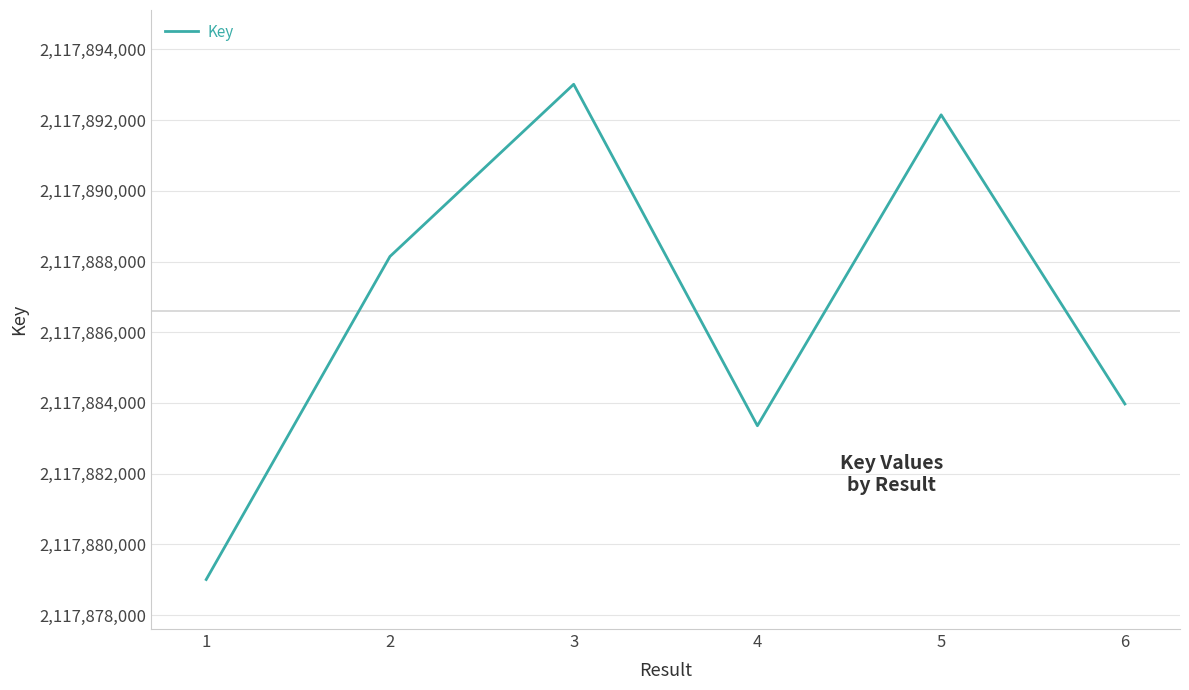

At which category does the data reach its first local valley?

4